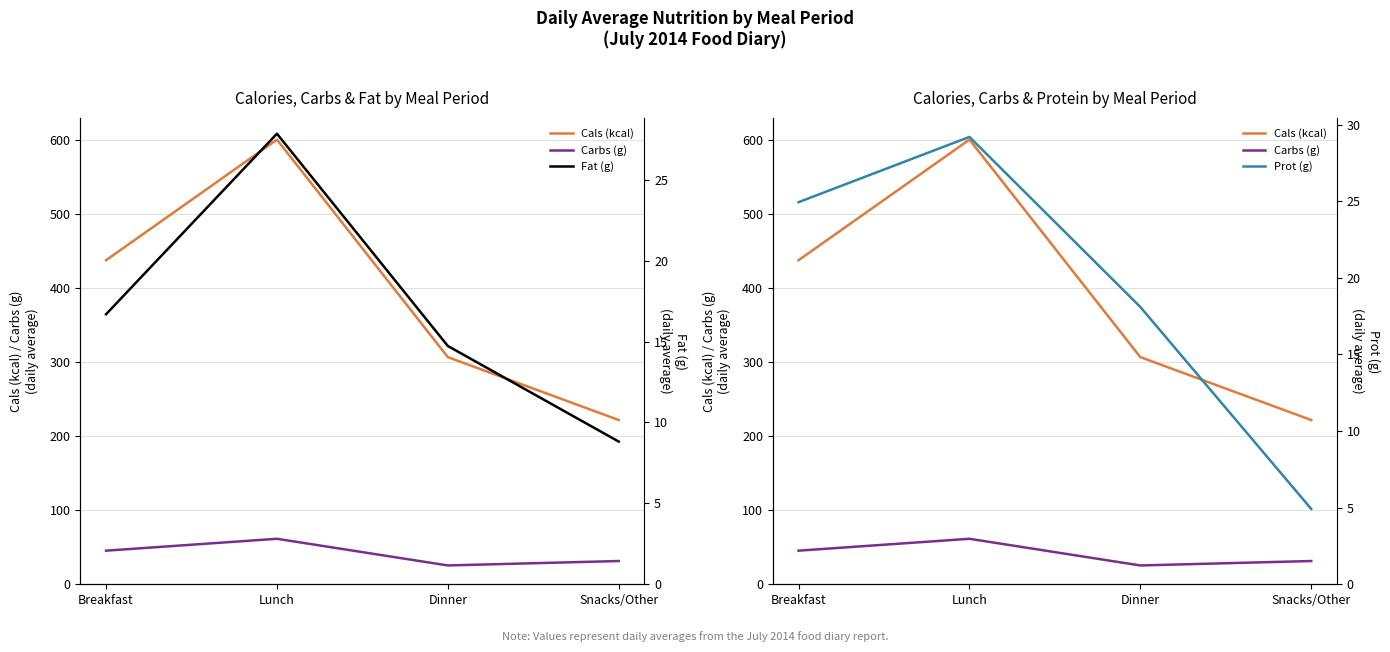

At which category is the sum across all series the highest?

Lunch